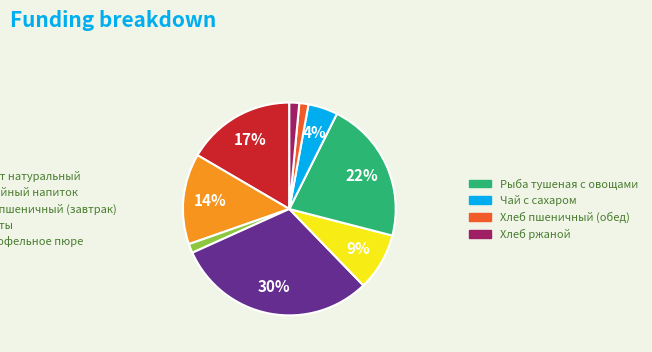

Is there any slice that represents more than half of the pie?

No